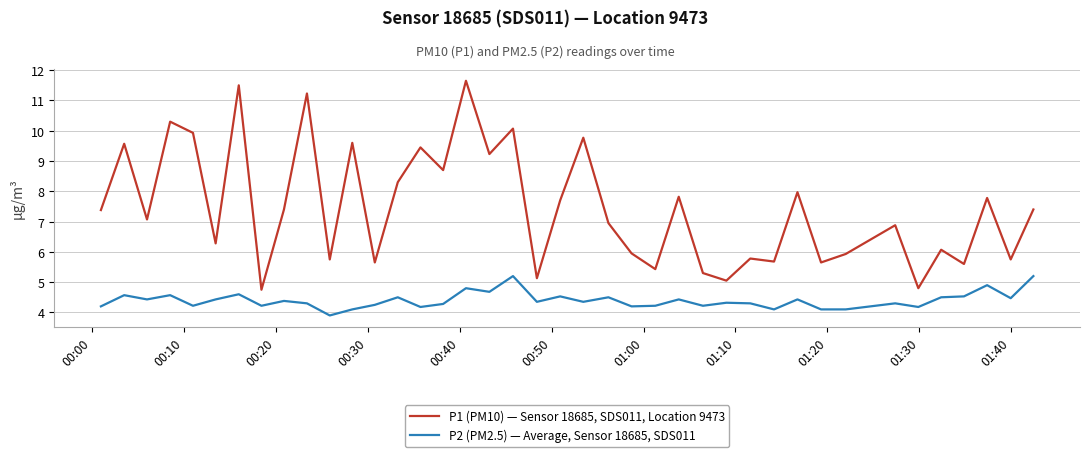

True or false: P1 (PM10) — Sensor 18685, SDS011, Location 9473 and P2 (PM2.5) — Average, Sensor 18685, SDS011 cross at least once.

False